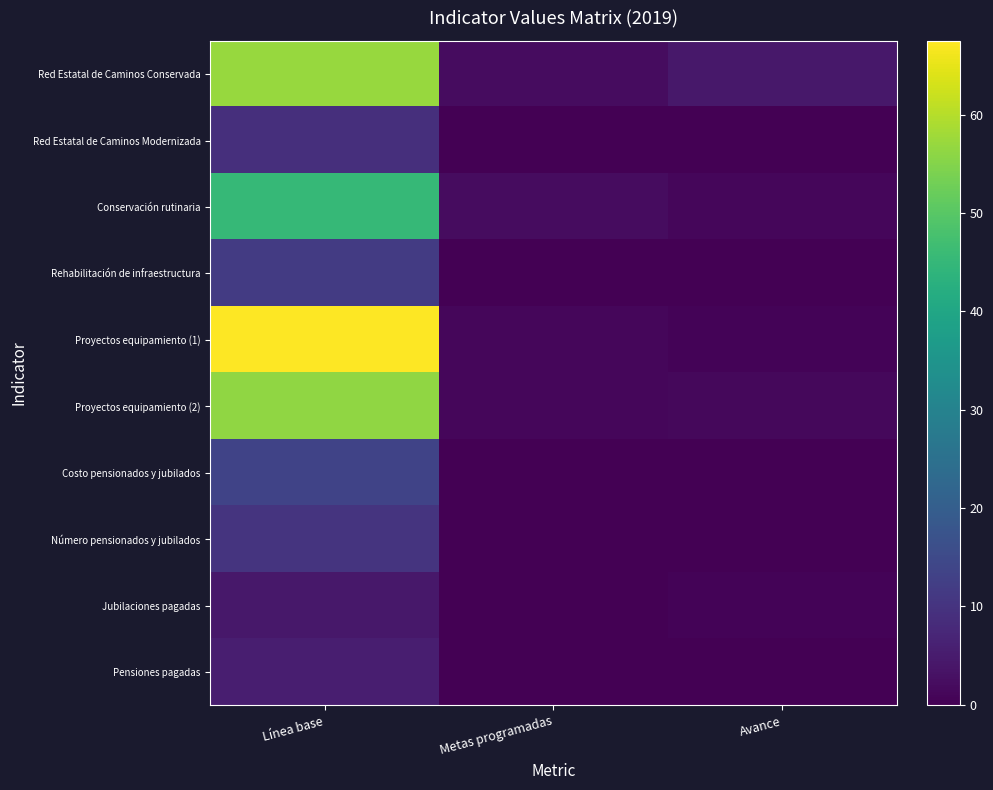

Between Avance and Metas programadas, which is larger?

Avance